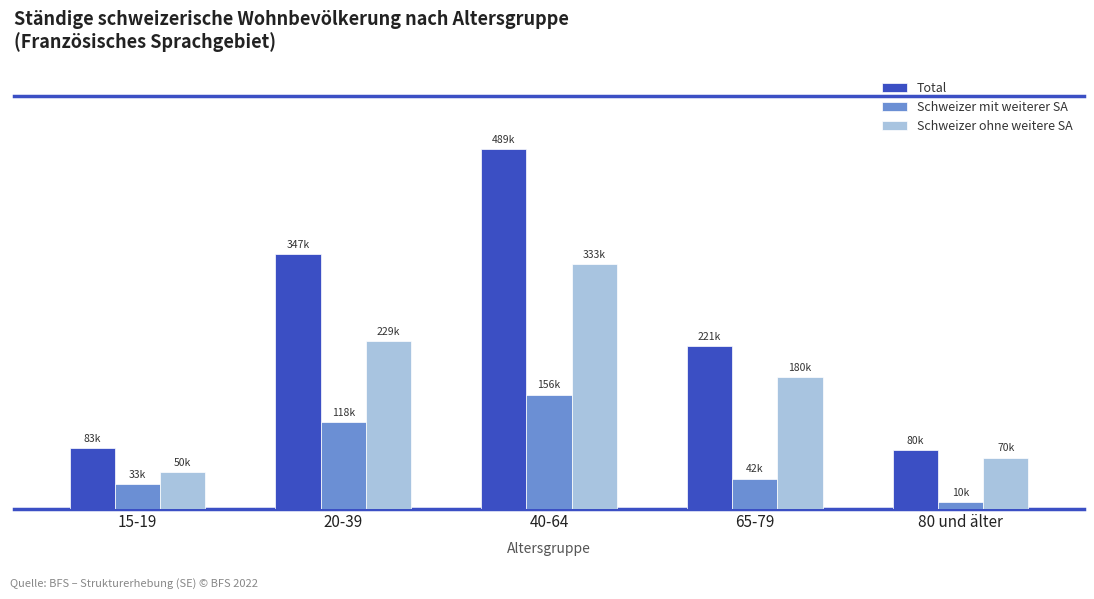

Are the bars grouped side by side (vs. stacked)?

Yes